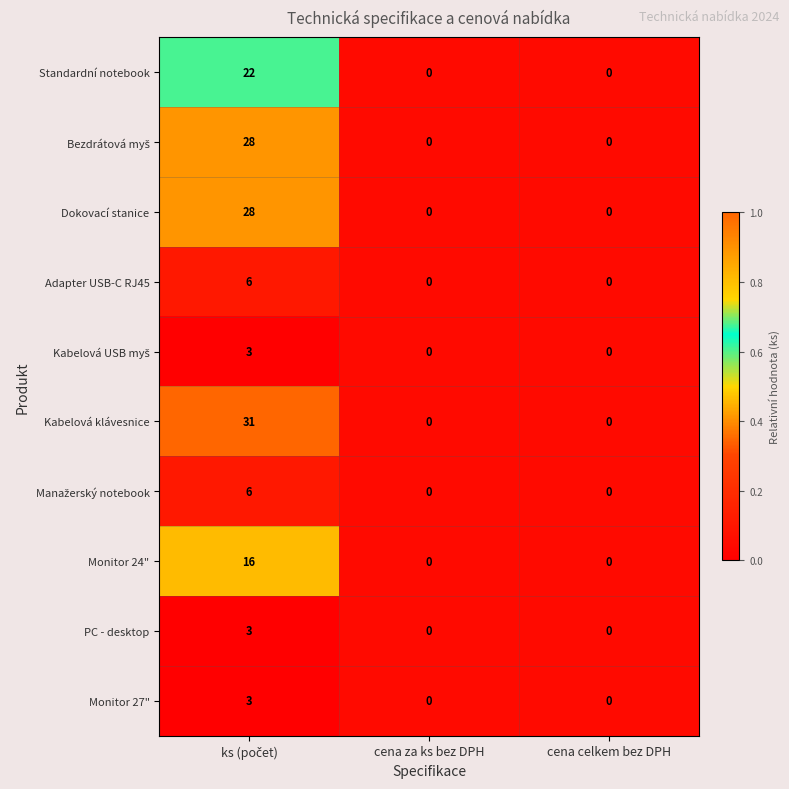

Count the Adapter USB-C RJ45 values in the range 0 to 6.

3